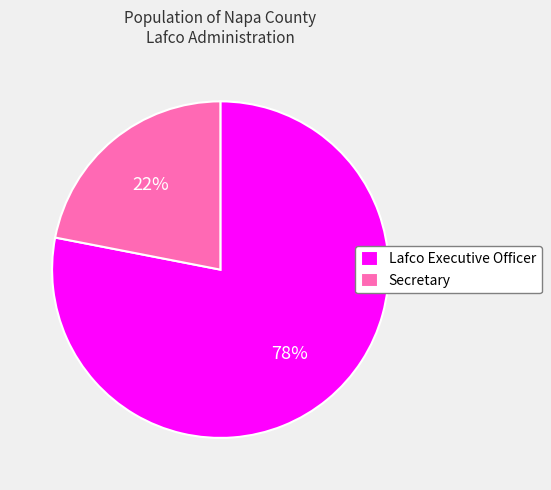

What is the smallest slice in the pie chart?

Secretary